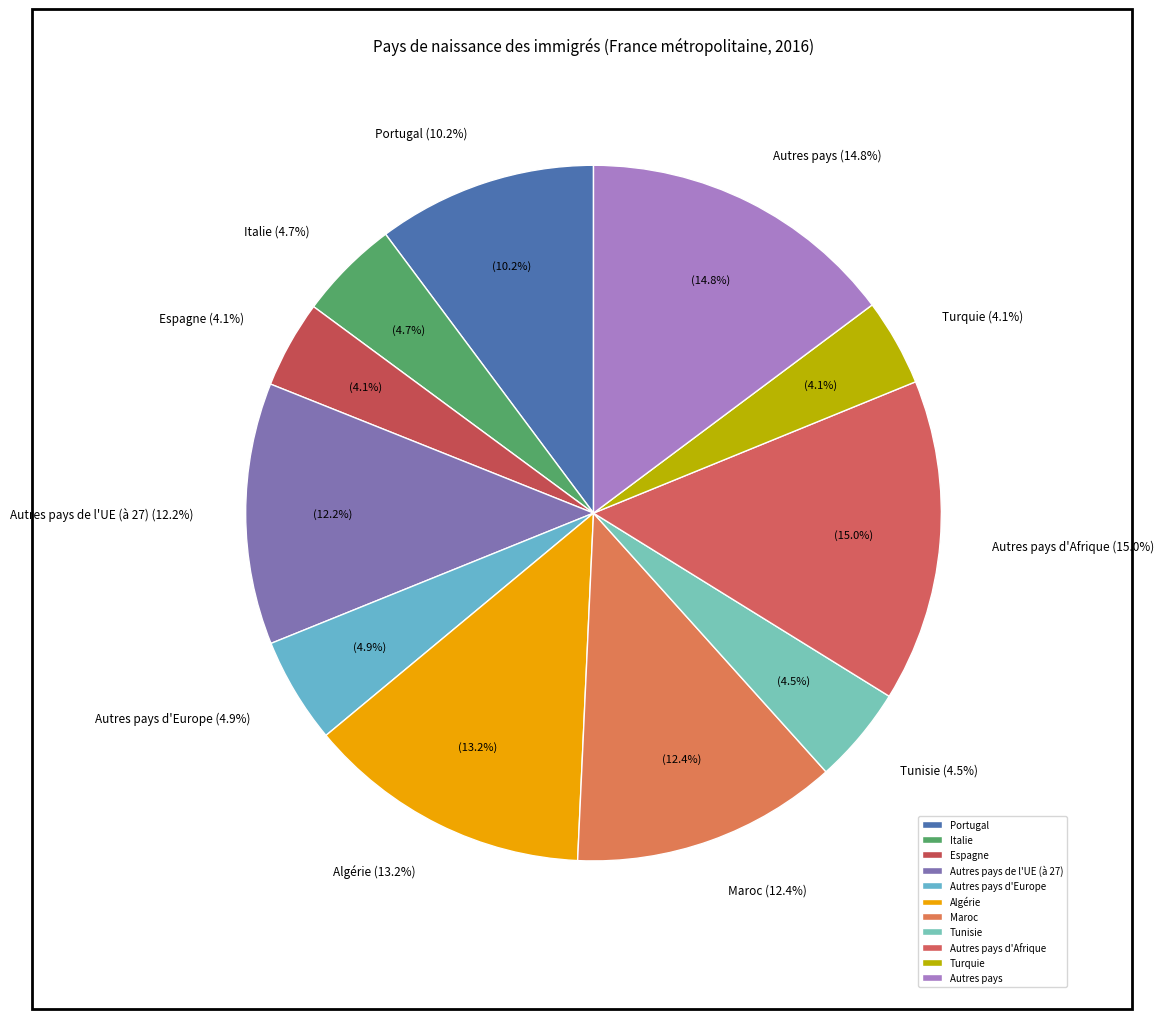

Does Autres pays represent more than half of the total?

No